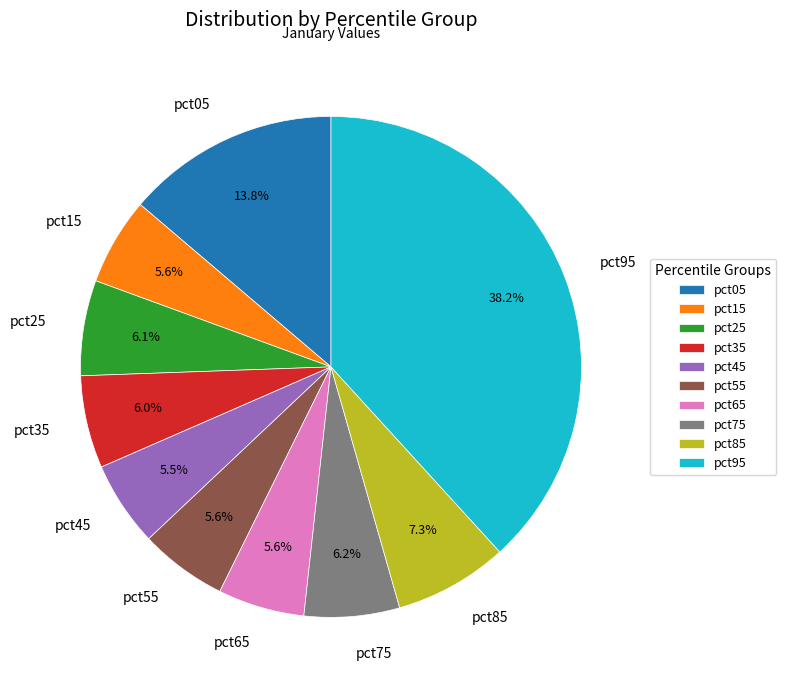

What percentage is the pct15 slice, to the nearest percent?

6%